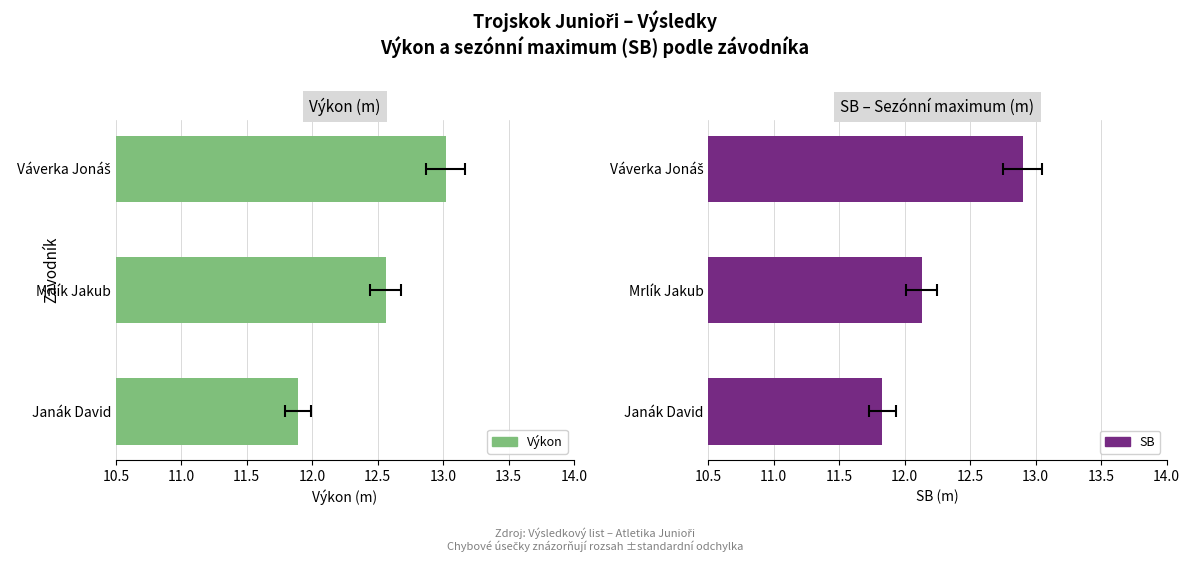

What are all the series names shown in the legend?

Výkon, SB